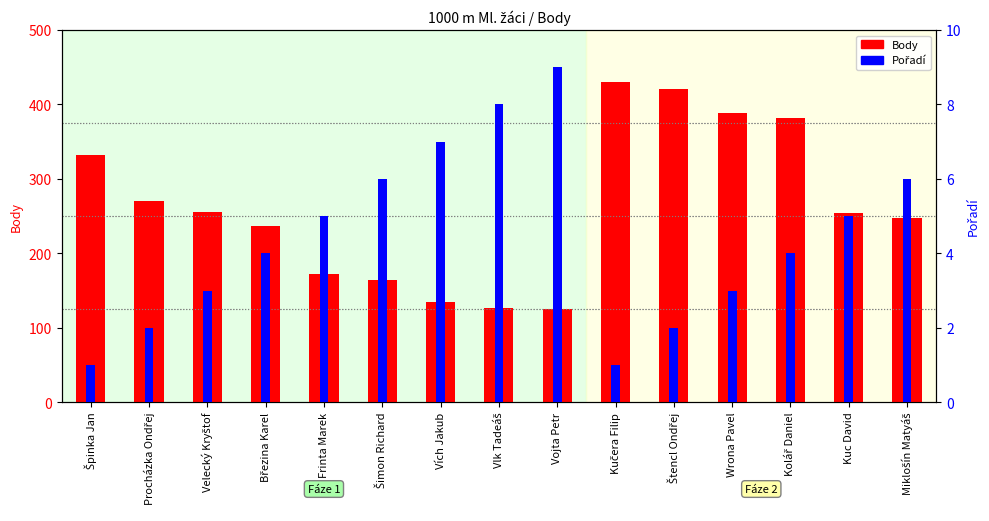

Rank the categories by Body value from highest to lowest.

Kučera Filip, Štencl Ondřej, Wrona Pavel, Kolář Daniel, Špinka Jan, Procházka Ondřej, Velecký Kryštof, Kuc David, Miklošín Matyáš, Březina Karel, Frinta Marek, Šimon Richard, Vích Jakub, Vlk Tadeáš, Vojta Petr